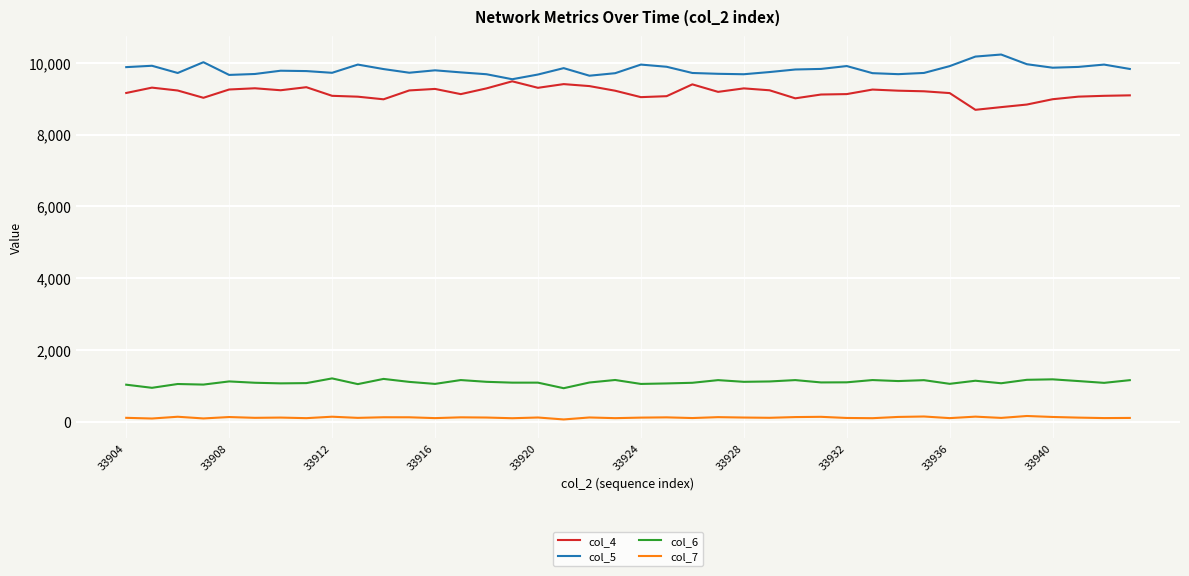

Count the number of categories in the chart.

40